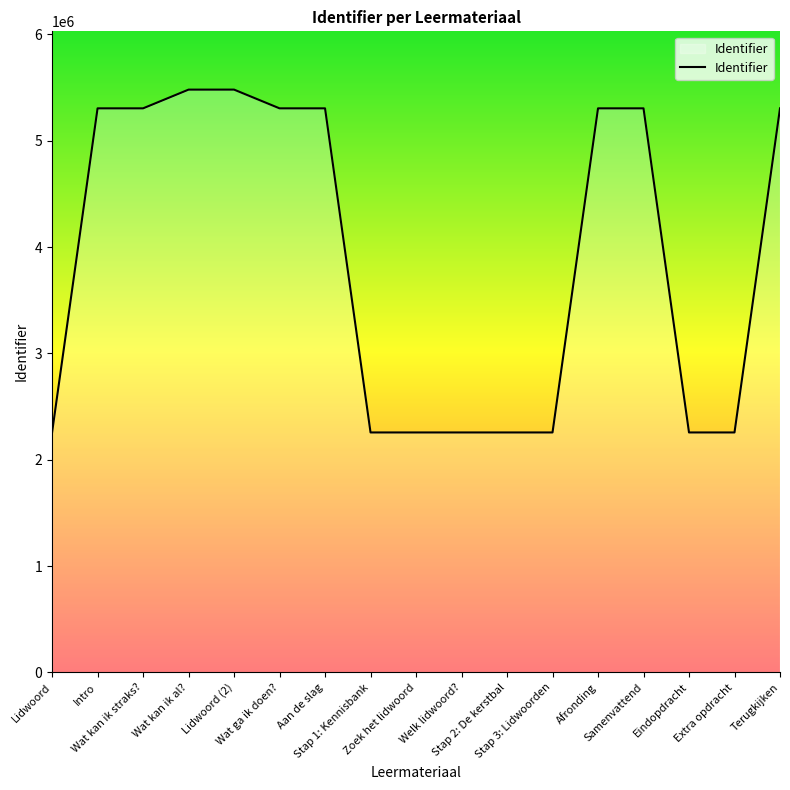

What is the smallest value displayed?

2256864